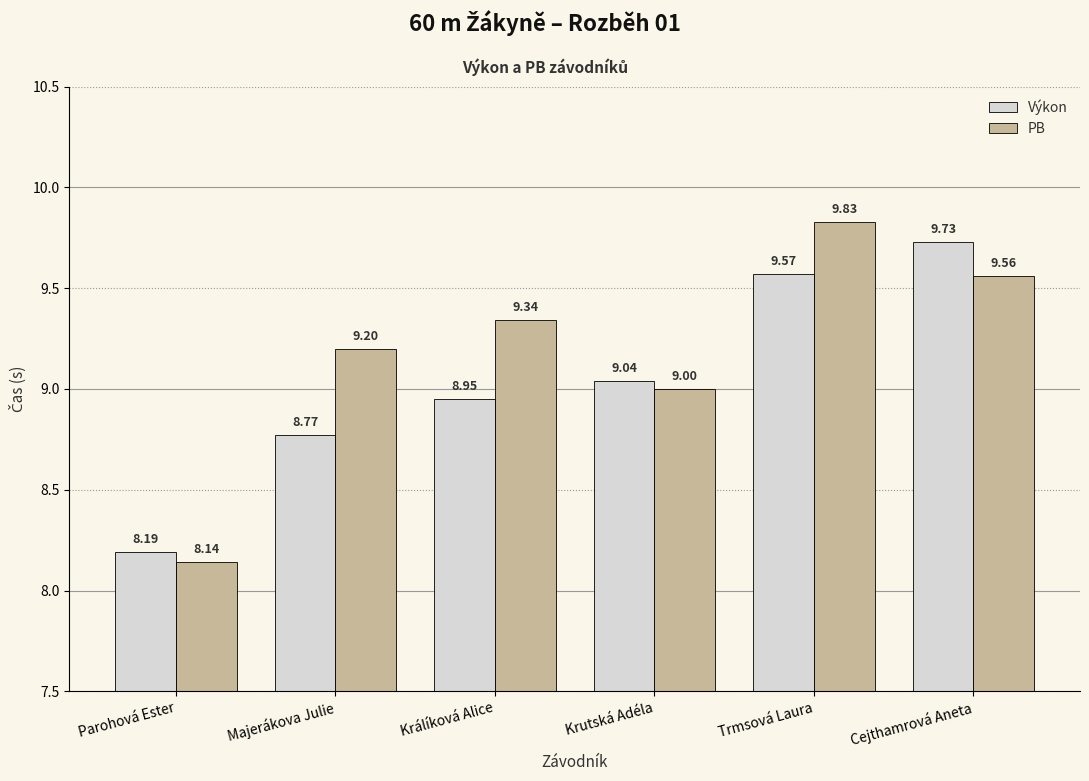

What is the spread (max minus min) of values at Cejthamrová Aneta?

0.2